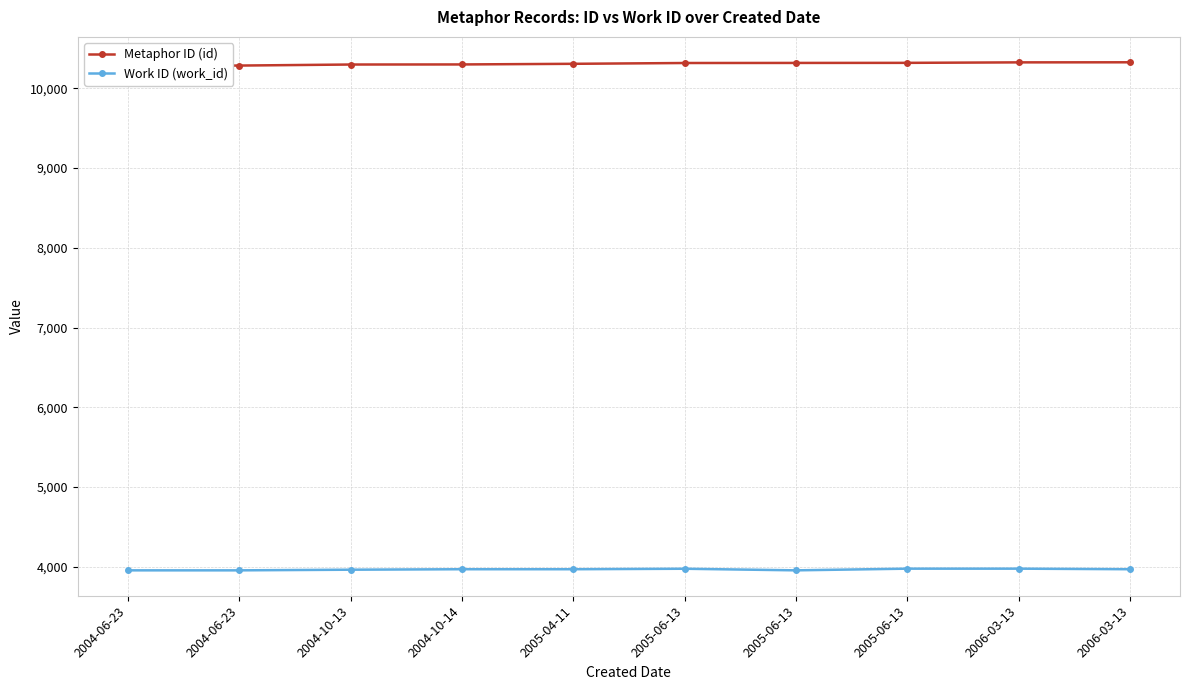

Which series has the largest range (max minus min)?

Metaphor ID (id)